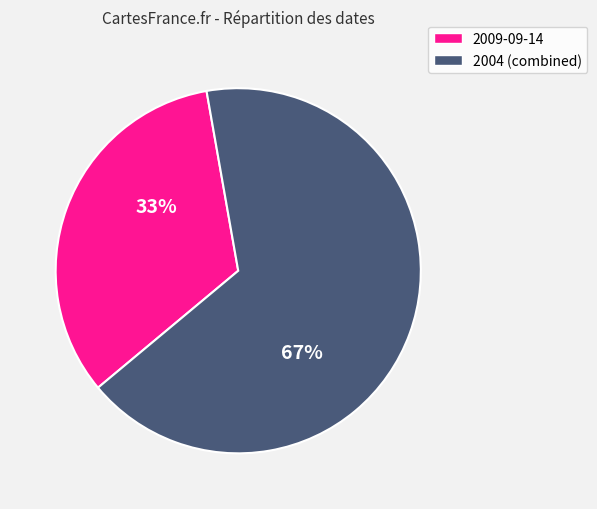

Rank the categories by value from lowest to highest.

2009-09-14, 2004 (combined)